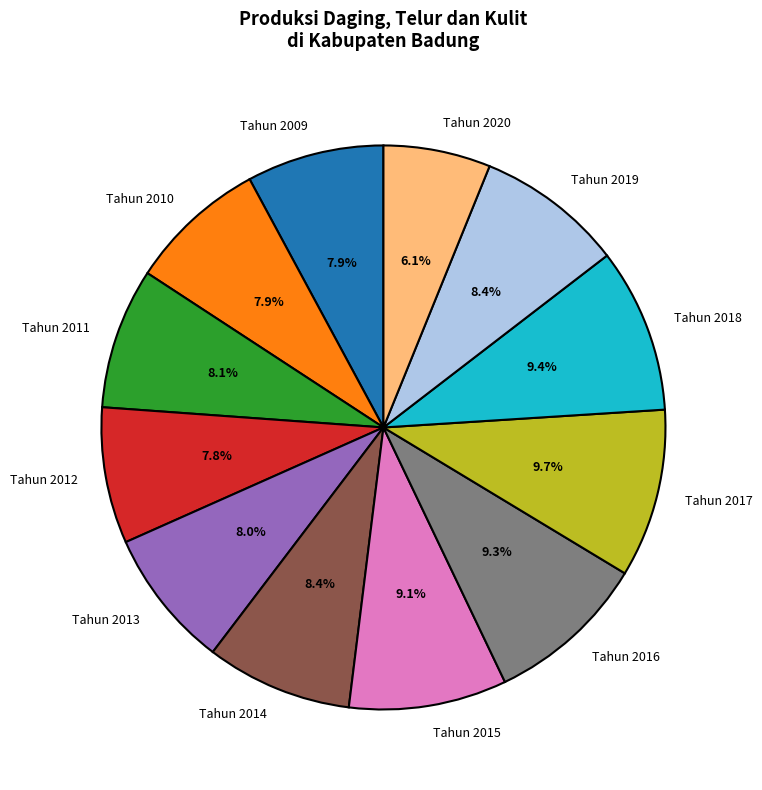

Approximately how many times larger is the value at Tahun 2020 compared to Tahun 2014?

0.7